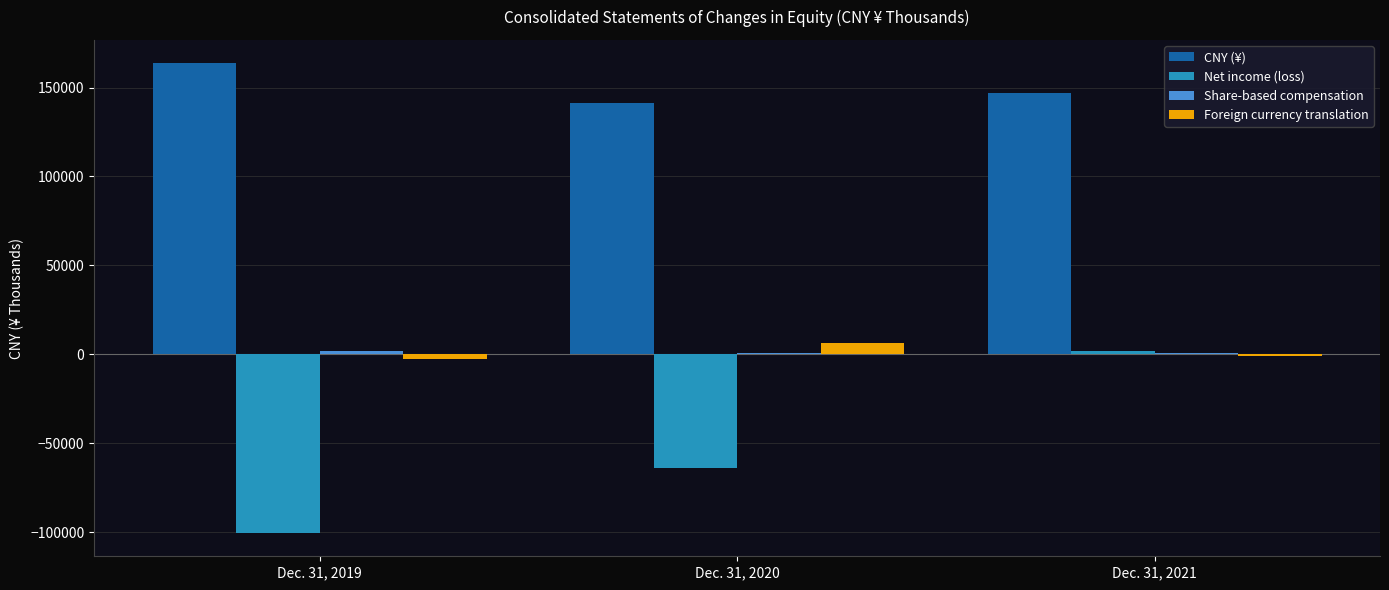

Where is CNY (¥) nearest to the value 152375?

Dec. 31, 2021